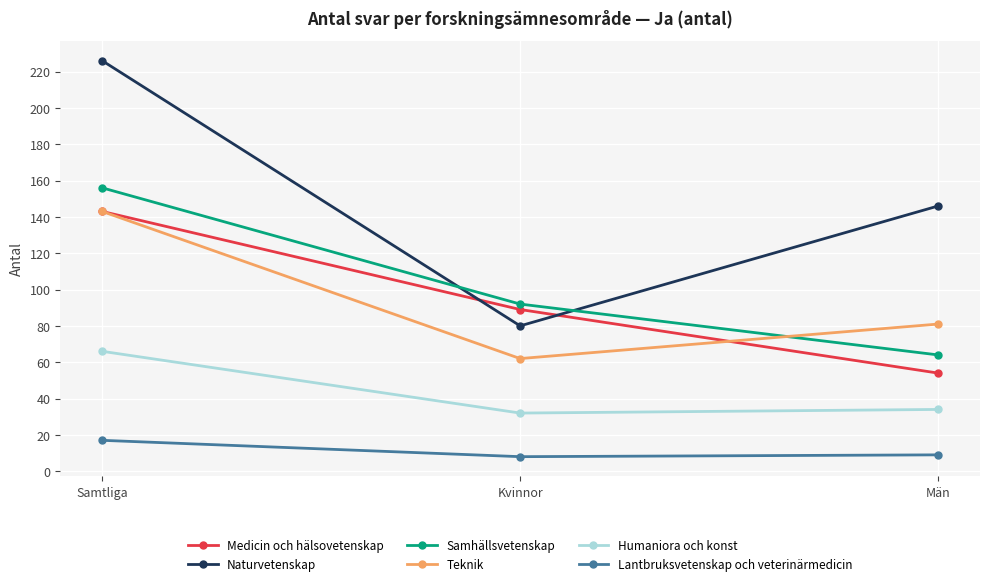

At Kvinnor, list the series in order from smallest to largest.

Lantbruksvetenskap och veterinärmedicin, Humaniora och konst, Teknik, Naturvetenskap, Medicin och hälsovetenskap, Samhällsvetenskap